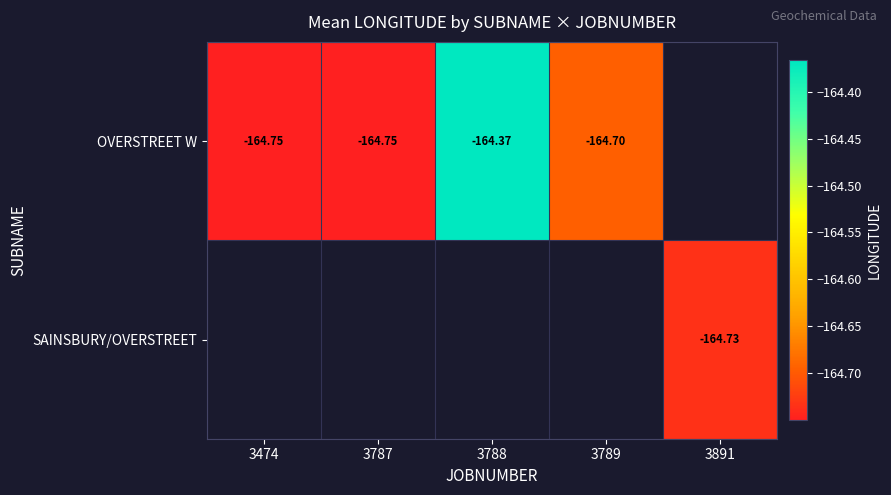

What is the maximum value shown in the chart?

-164.4